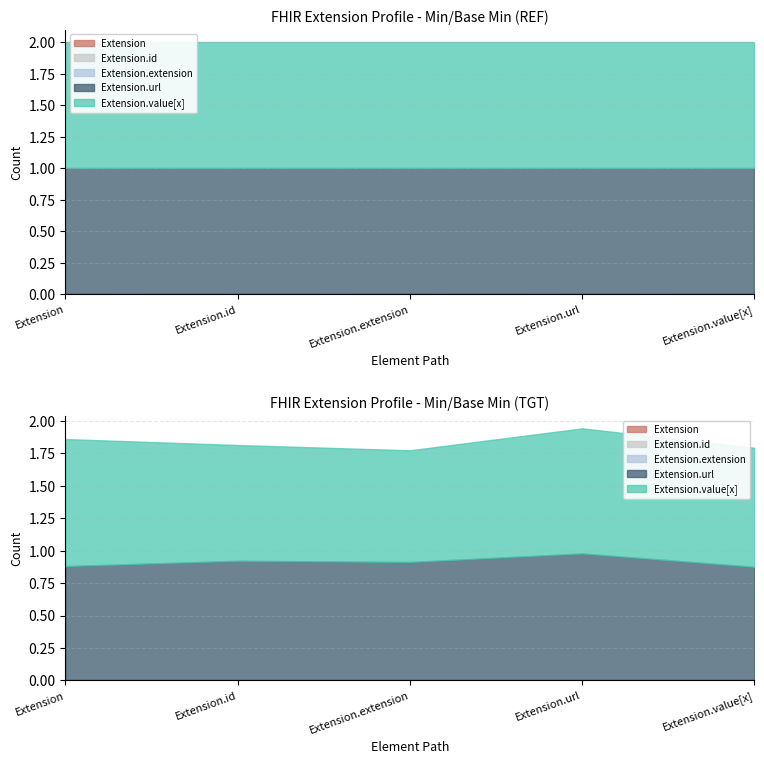

Between Extension.id and Extension.value[x], which is larger?

Extension.id